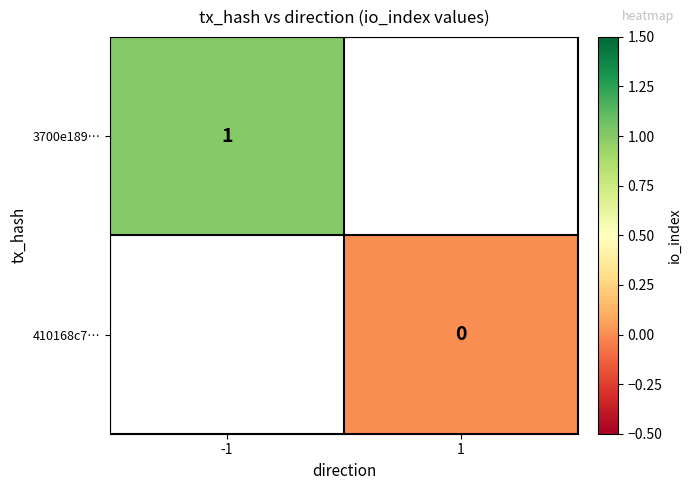

The 3700e189… series shows 1 at -1. True or false?

True